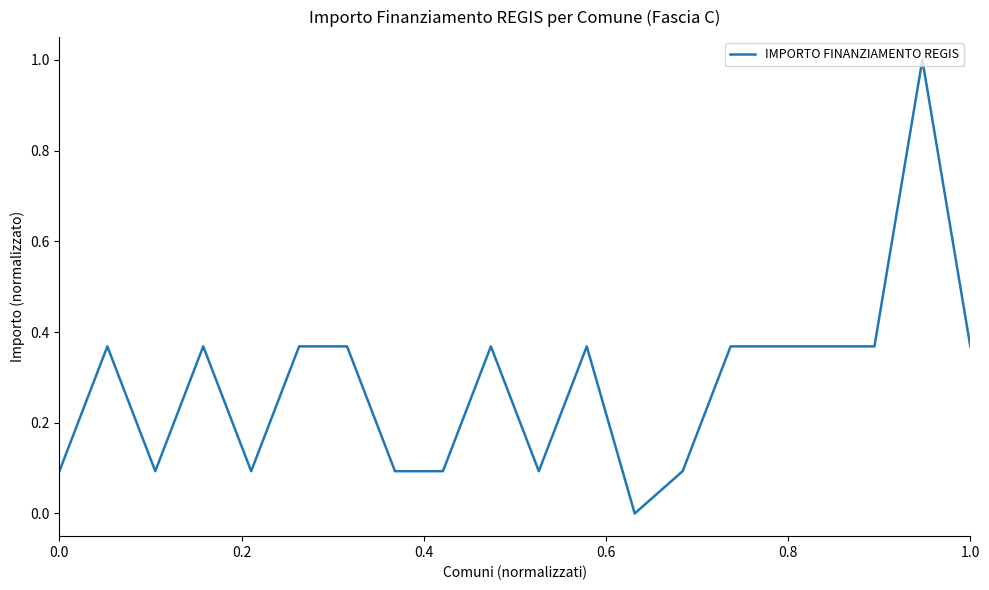

What is the difference between the maximum and minimum values?

1.0